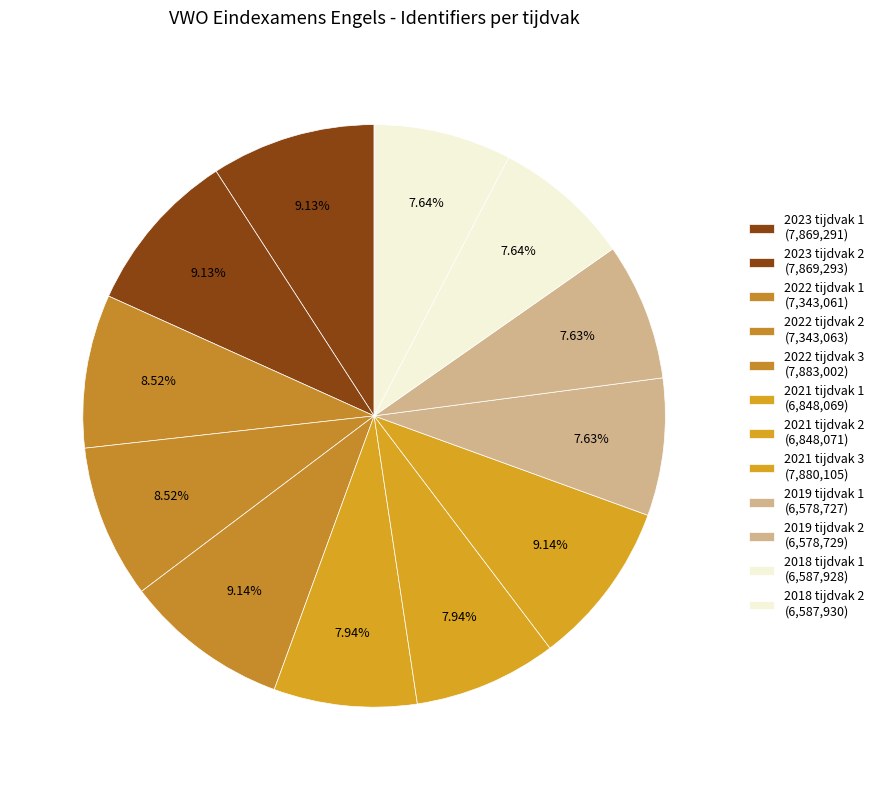

To the nearest percent, what is the difference between the 2023 tijdvak 1 and 2022 tijdvak 2 slice percentages?

1%